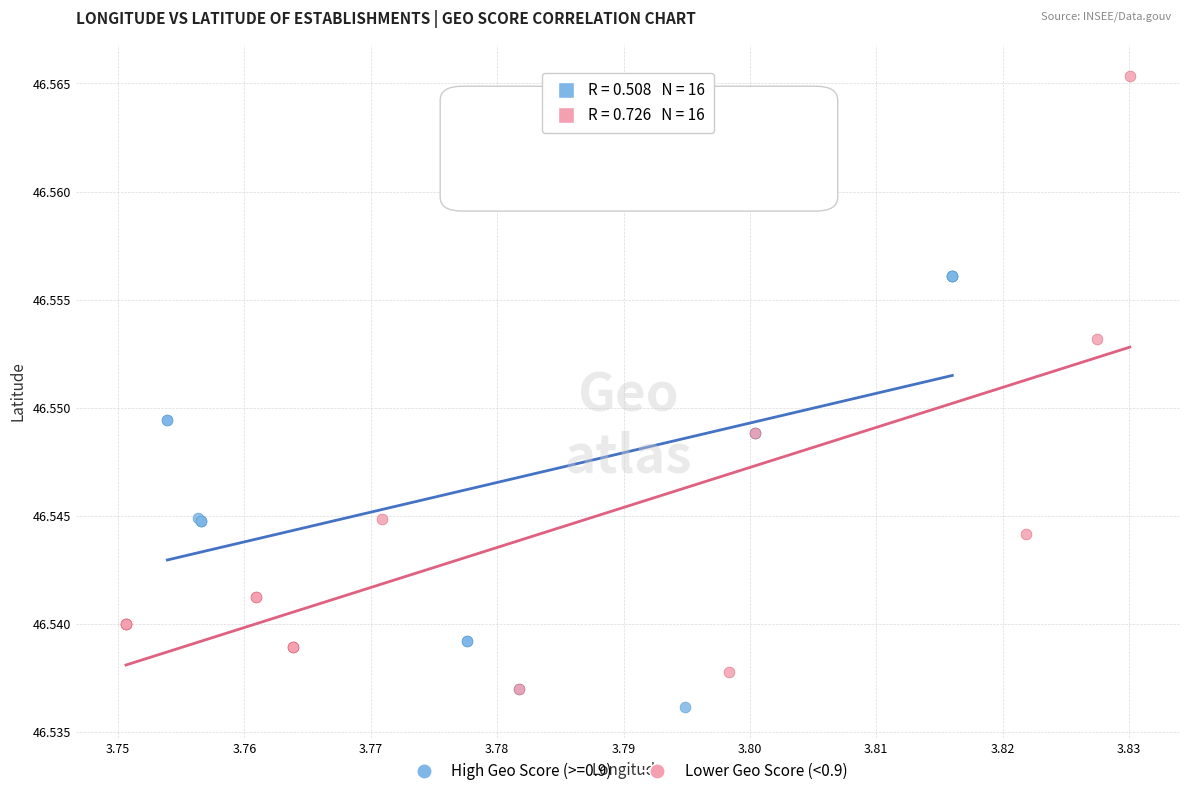

Which series has the widest spread of Y values?

Lower Geo Score (<0.9)